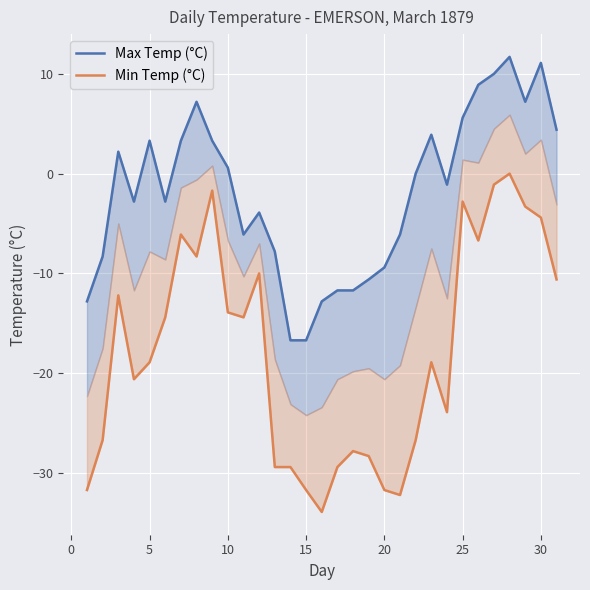

Which series has the largest total across all categories?

Max Temp (°C)